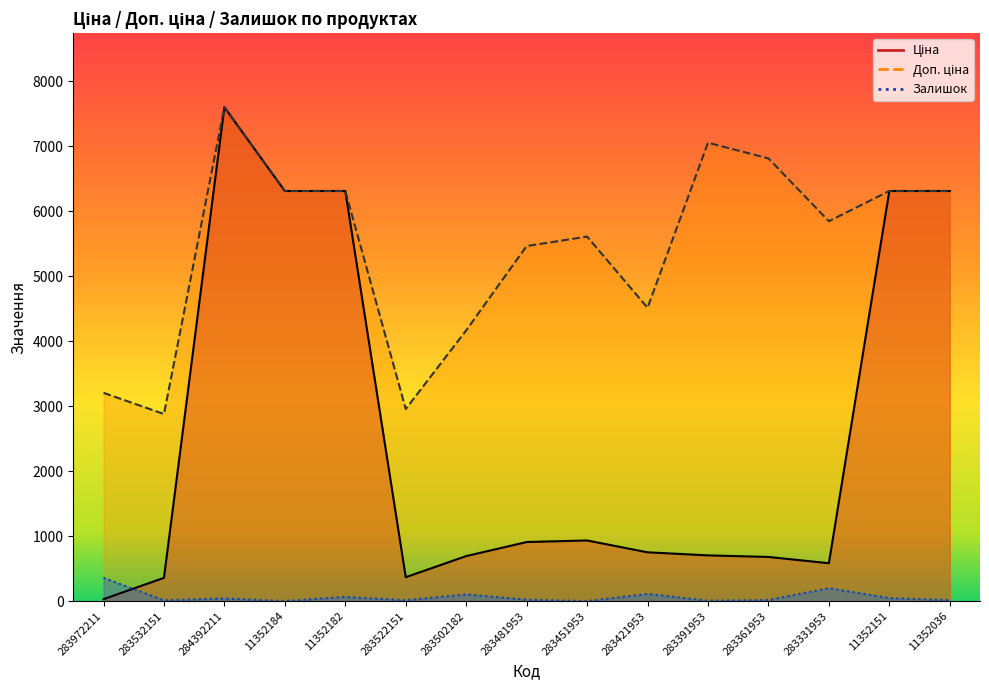

Which series has the widest spread of values?

Ціна